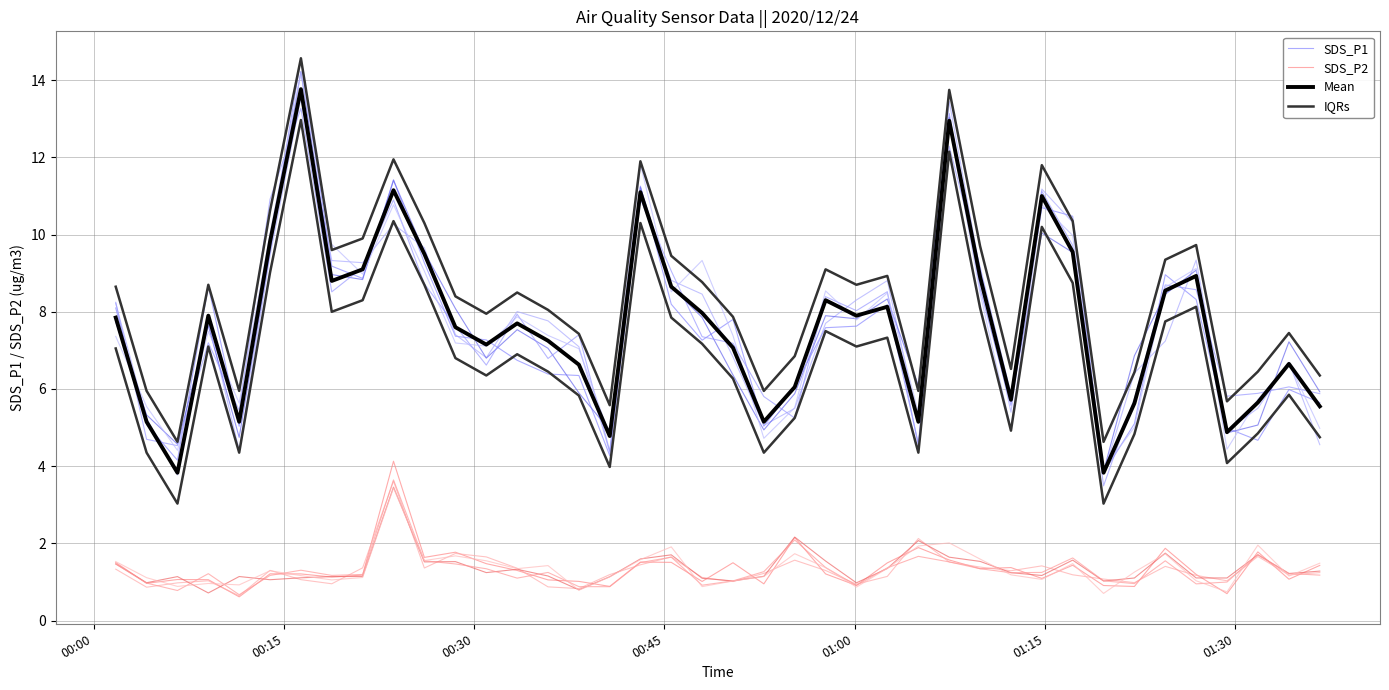

How many lines are shown in the chart?

4